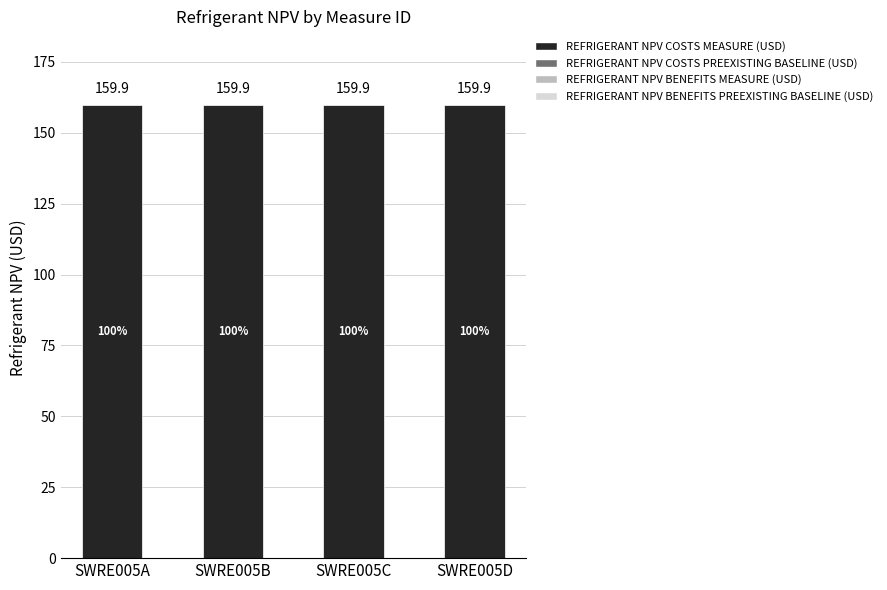

What is the value of the REFRIGERANT NPV COSTS MEASURE (USD) bar at the 4th from the left?

159.9